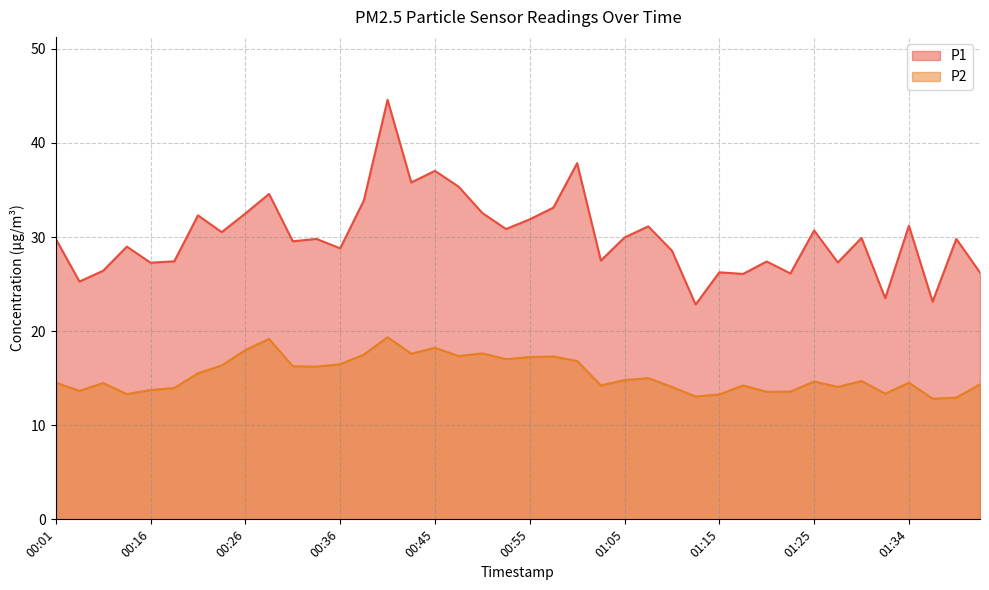

True or false: P1 has a value of 35.4 at 00:48.

True